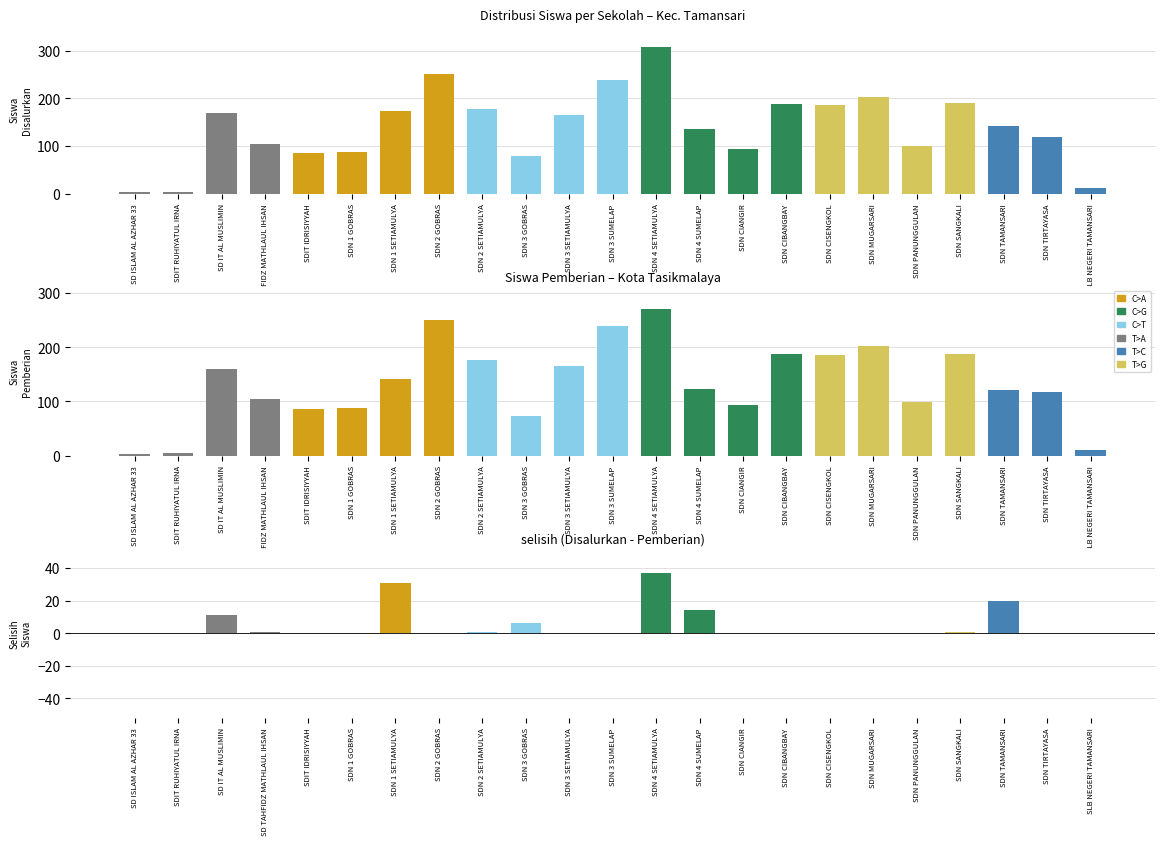

Does the chart contain stacked bars?

No